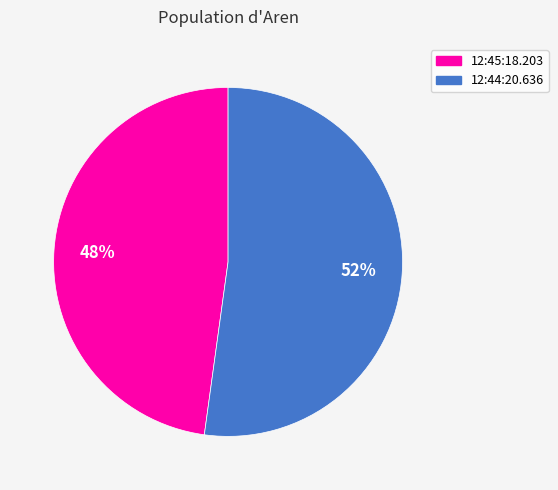

True or false: 12:45:18.203 accounts for 62% of the total.

False